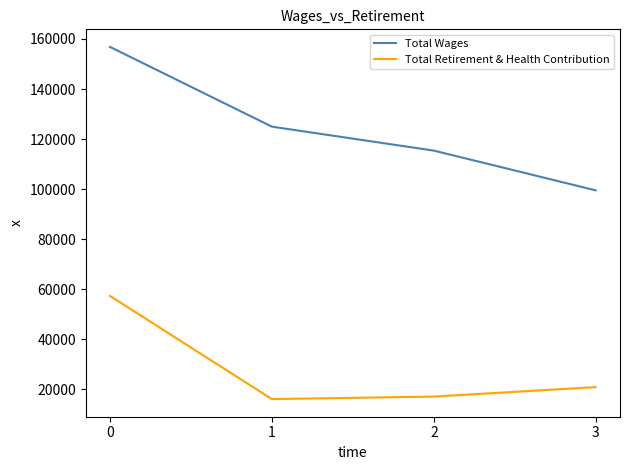

What is the difference between the Total Wages values at 3 and 1?

25449